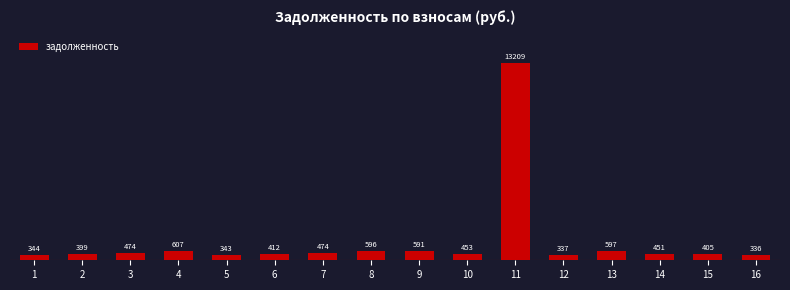

Where is the data nearest to the value 6772?

4